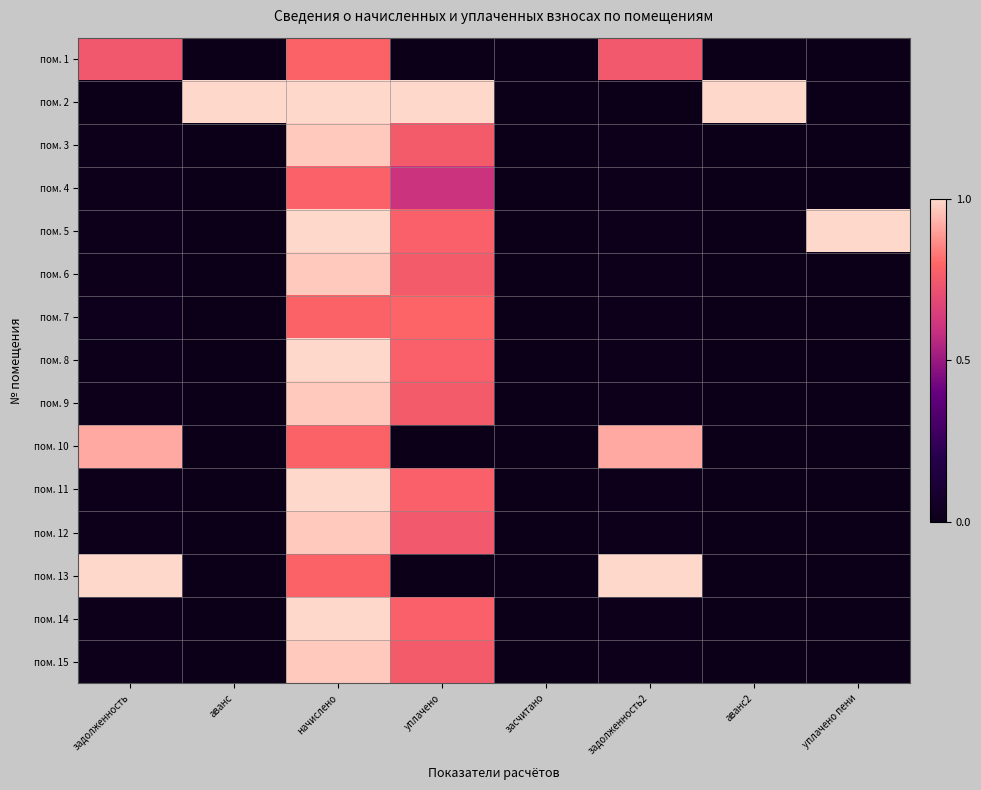

At which category is the sum across all series the highest?

начислено